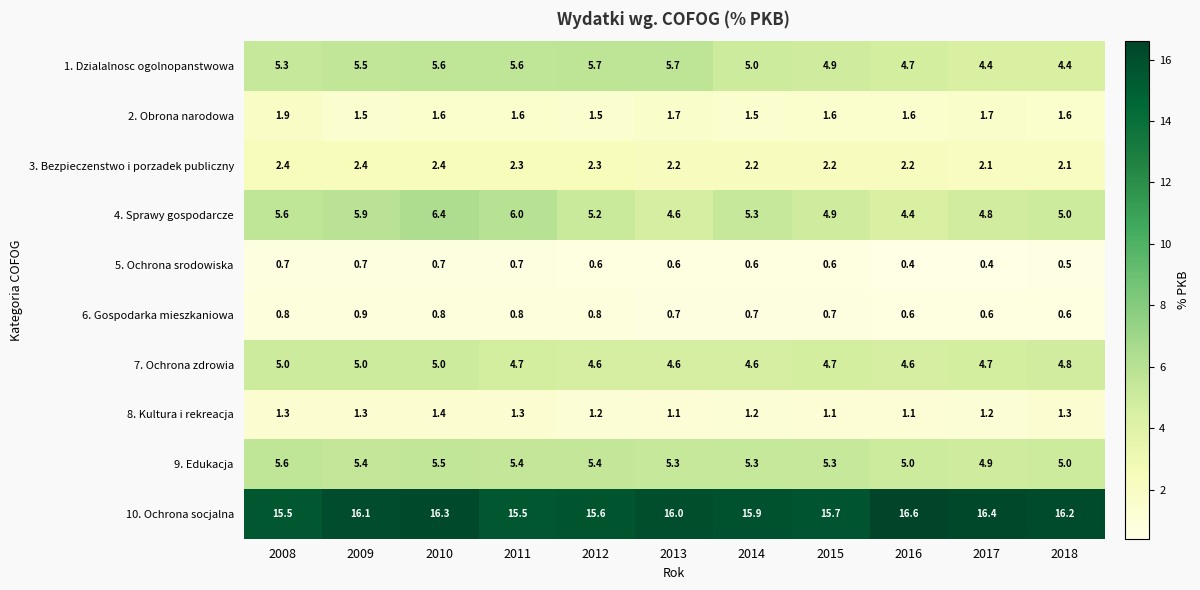

At which label does 10. Ochrona socjalna first exceed 16?

2009